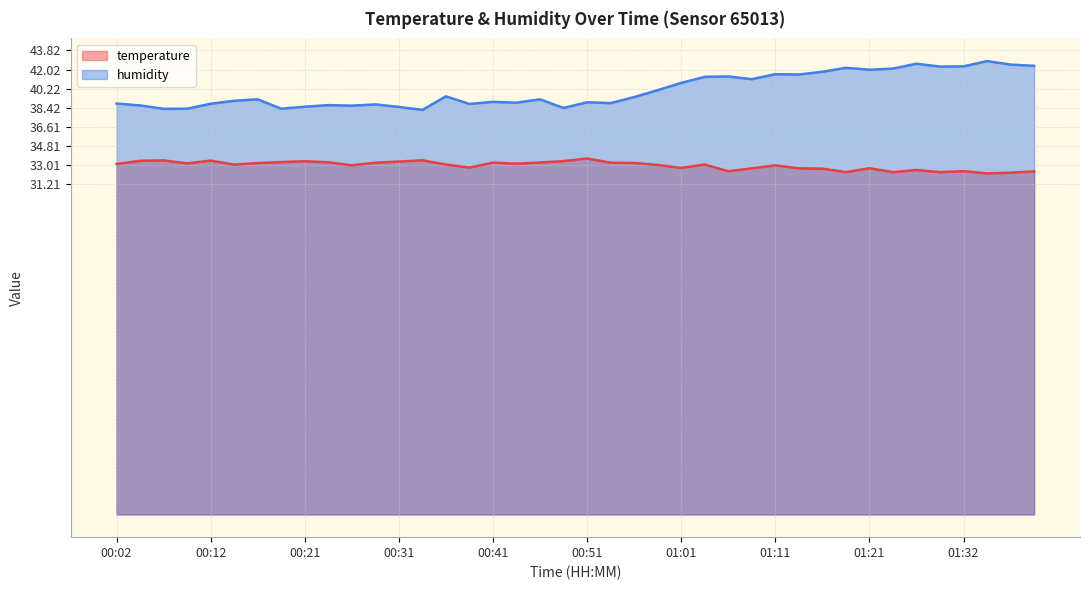

What is the difference between the temperature values at 01:14 and 00:54?

0.5